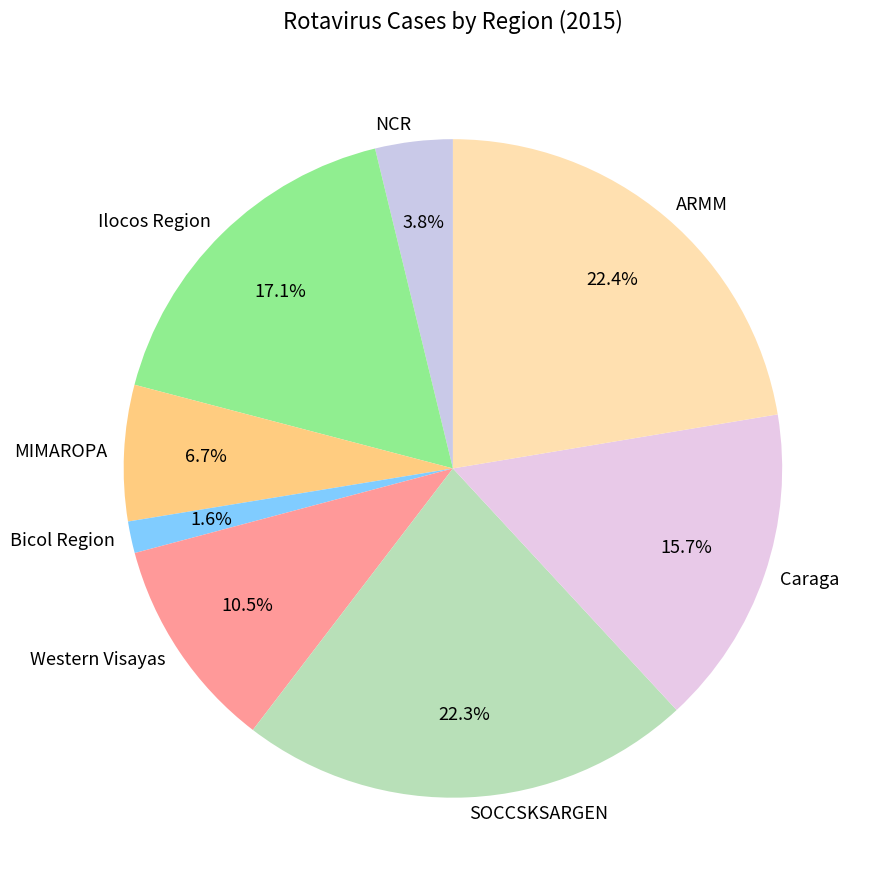

True or false: Caraga accounts for 16% of the total.

True